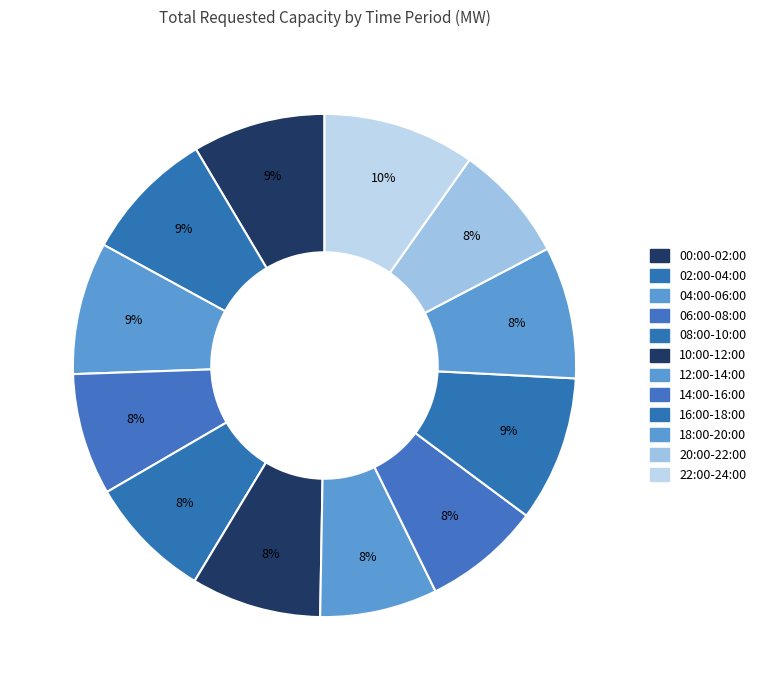

Count the number of slices in the pie.

12